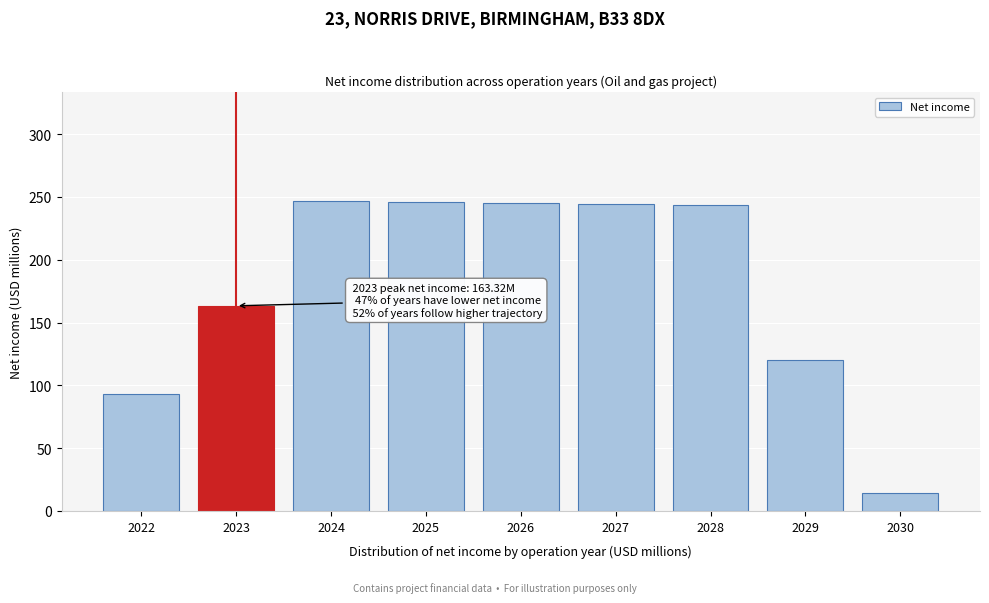

What is the value of the 5th bar from the left?

245.4